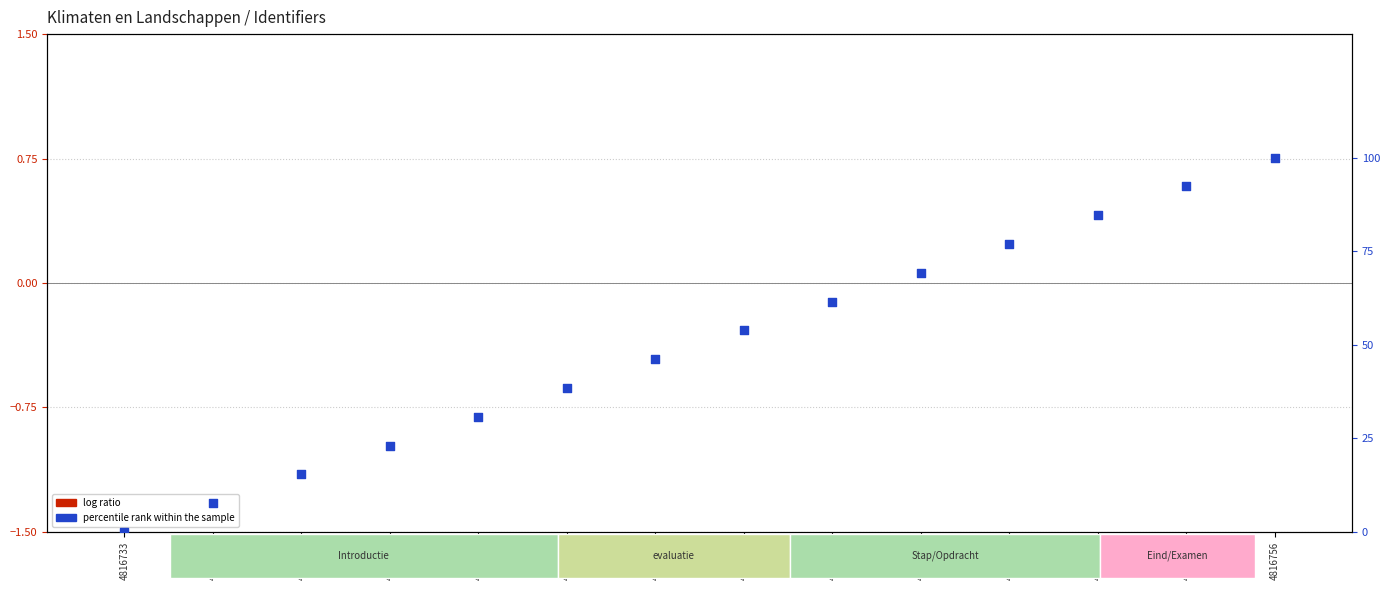

Between 4816745 and 4816740, which is larger?

4816745